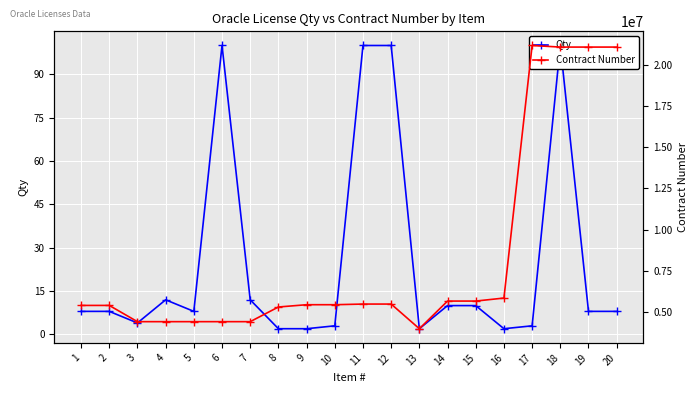

What is the difference between the maximum and minimum values in the Contract Number series?

17227497